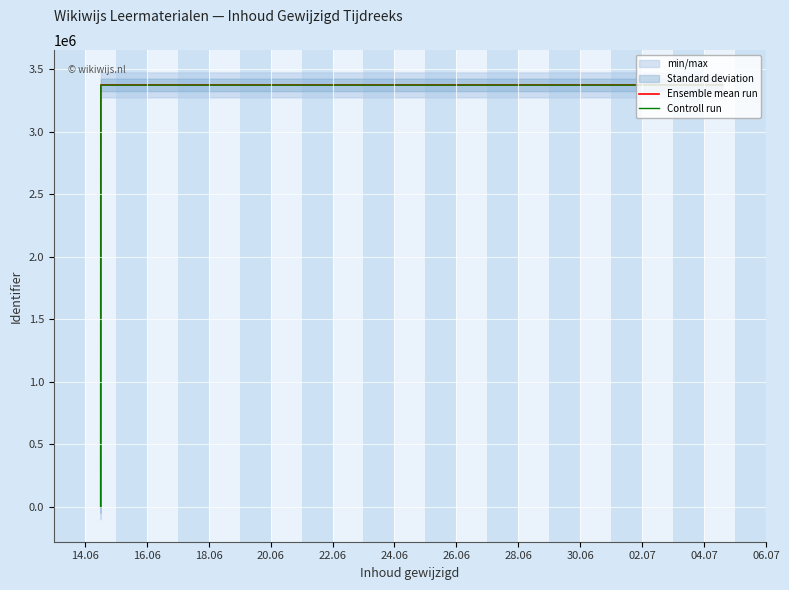

True or false: Controll run and Ensemble mean run cross at least once.

False